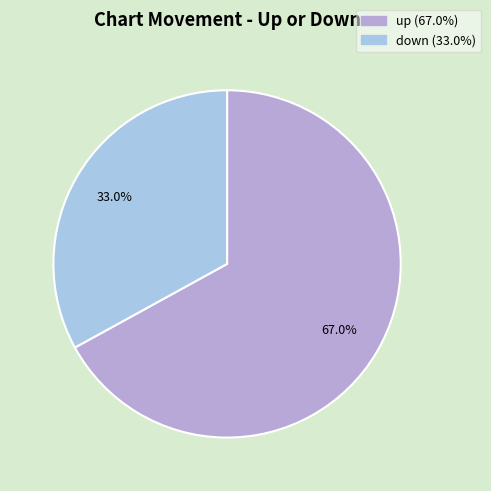

To the nearest percent, what portion does down represent?

33%